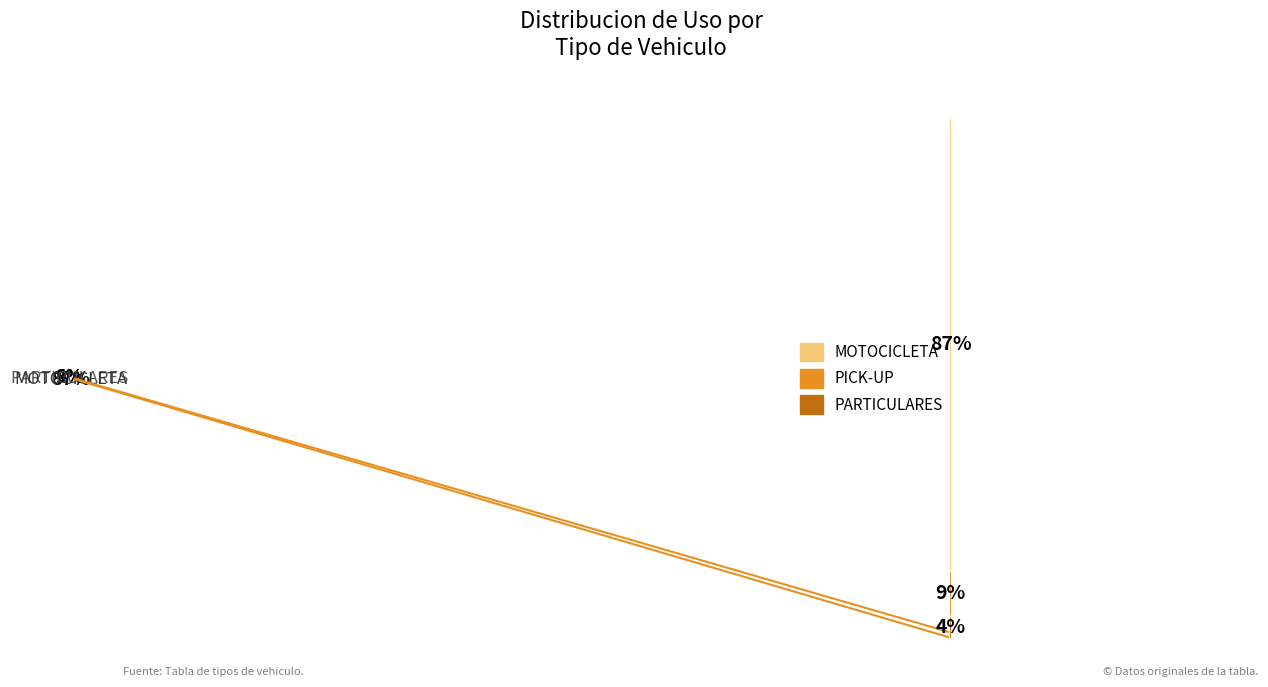

True or false: PICK-UP accounts for 21% of the total.

False